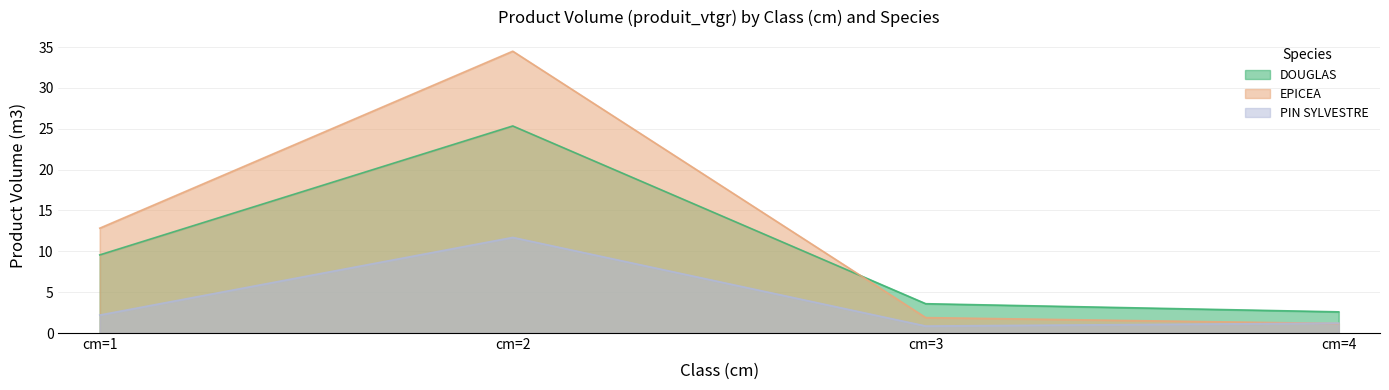

True or false: DOUGLAS and PIN SYLVESTRE intersect in this chart.

False